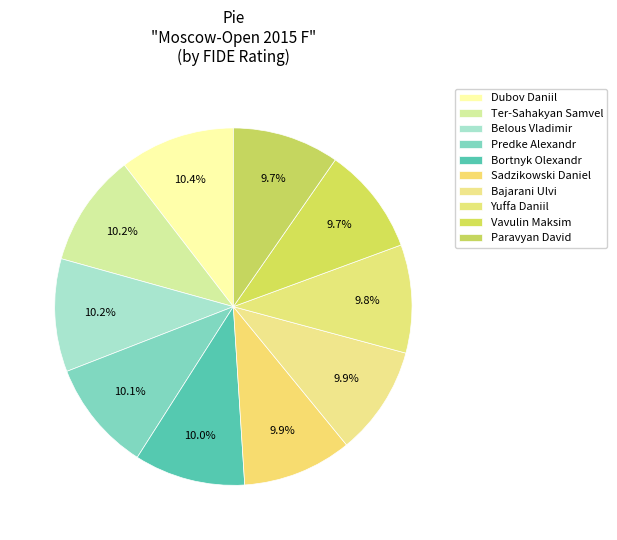

Combined, do Predke Alexandr and Vavulin Maksim account for over 50%?

No